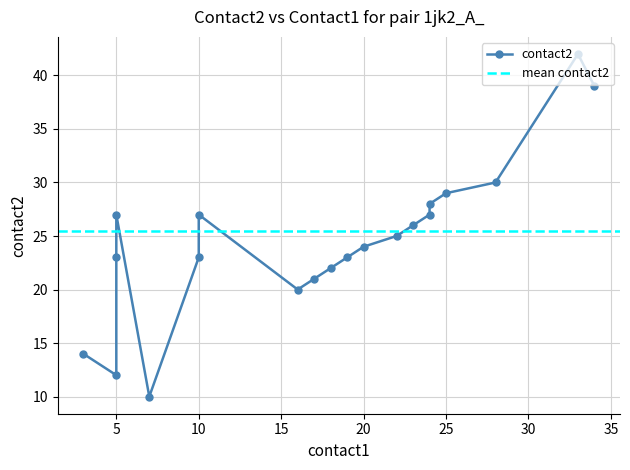

Rank the categories by value from highest to lowest.

33, 34, 28, 25, 24, 5, 10, 24, 23, 22, 20, 5, 10, 19, 18, 17, 16, 3, 5, 7